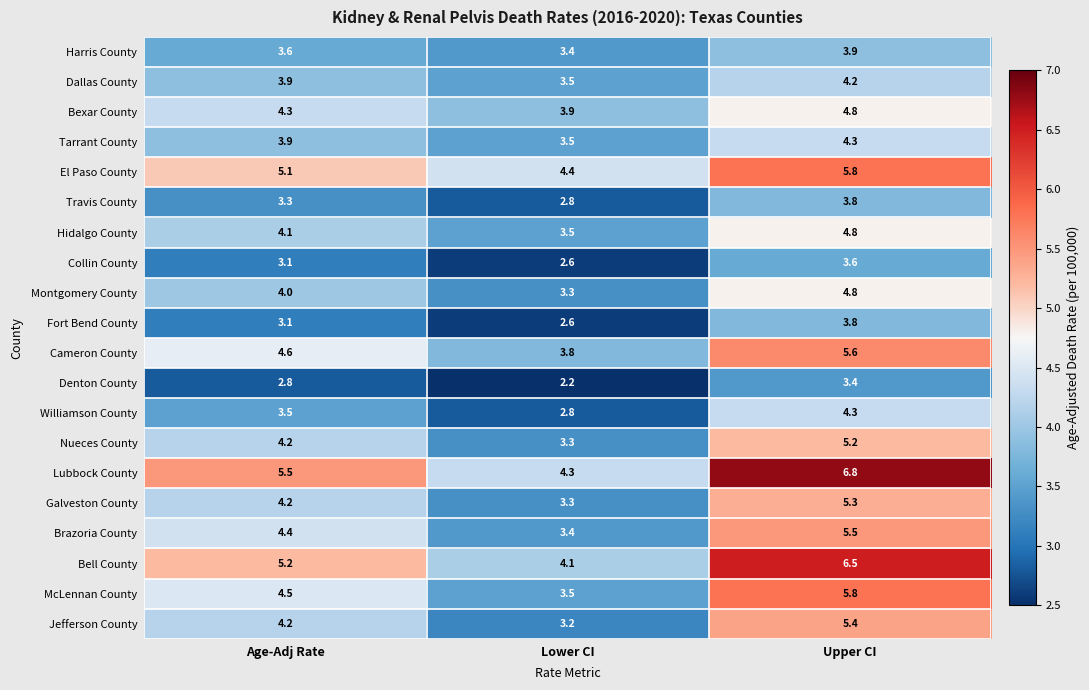

Count the number of categories in the chart.

3